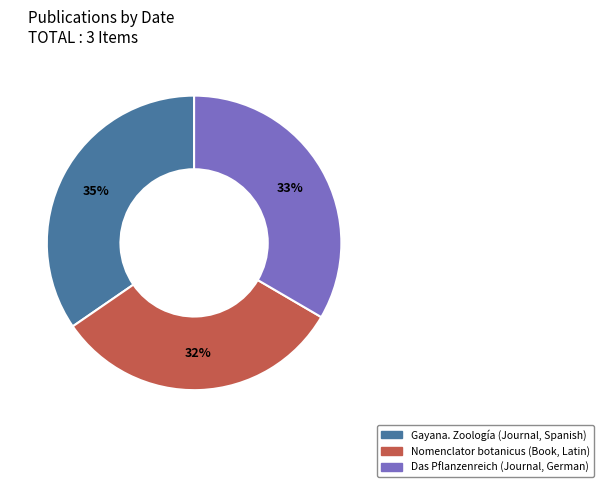

To the nearest percent, what is the average slice percentage?

33%